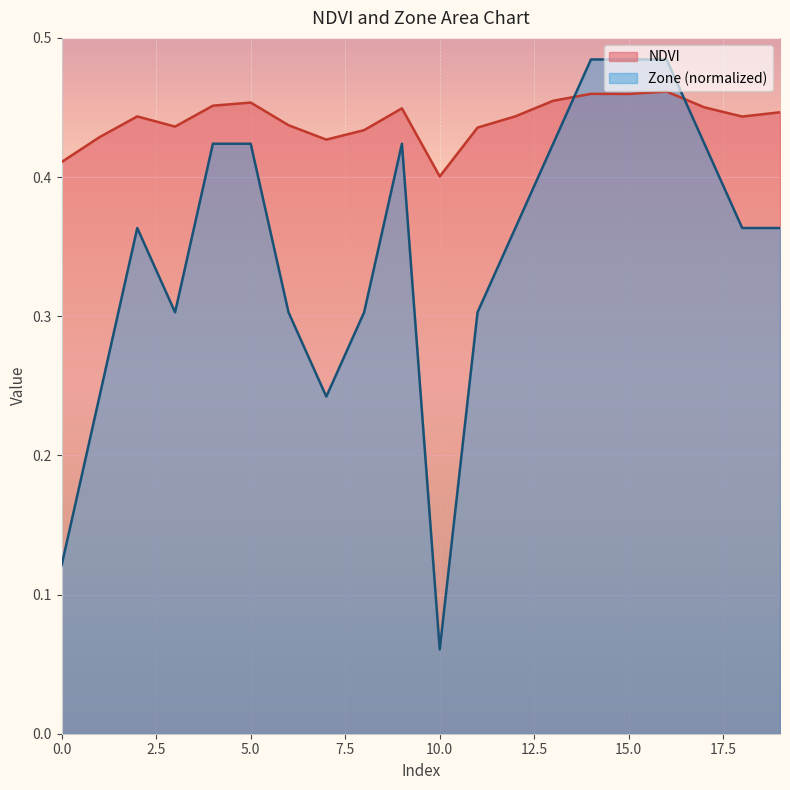

At which category does the chart reach its peak across all series?

14